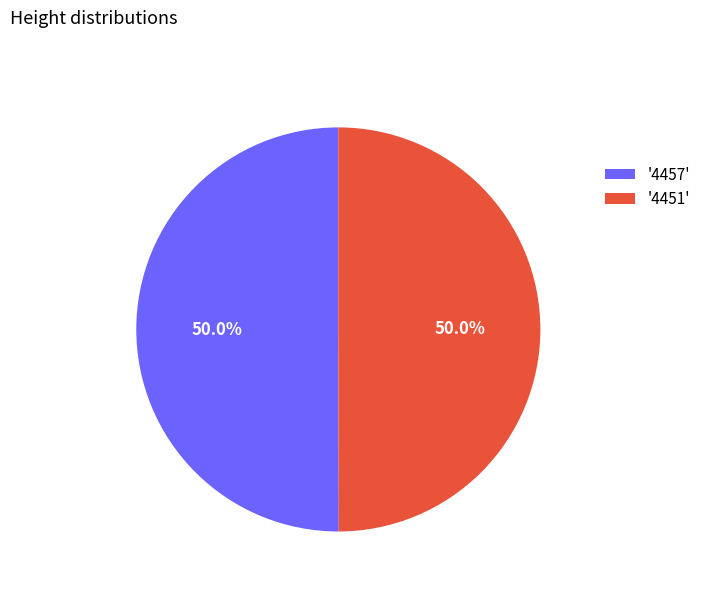

Do '4451' and '4457' together represent more than half of the pie?

Yes